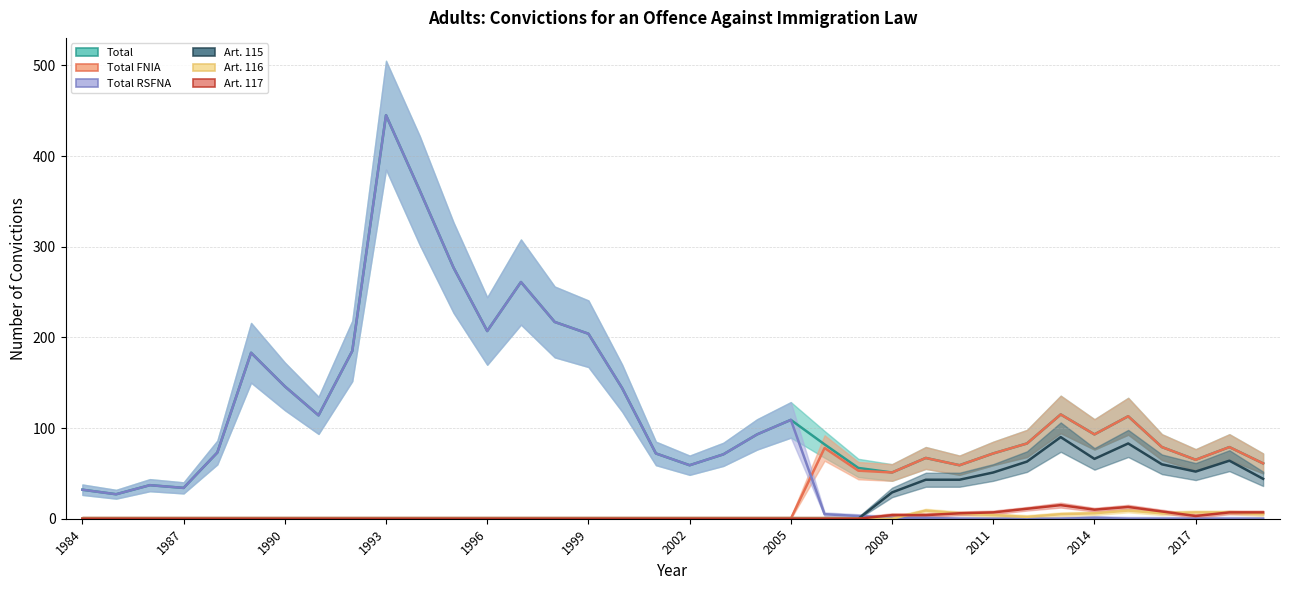

What position from the left is 28?

29